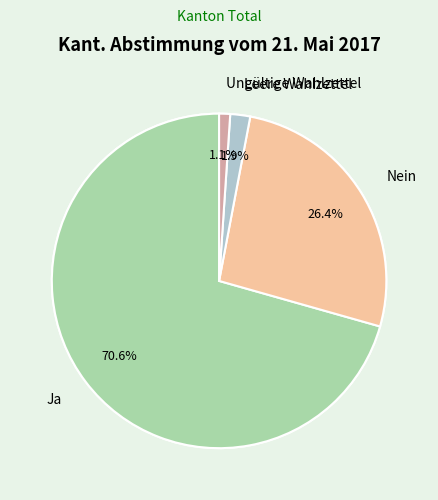

Does Ja represent more than half of the total?

Yes